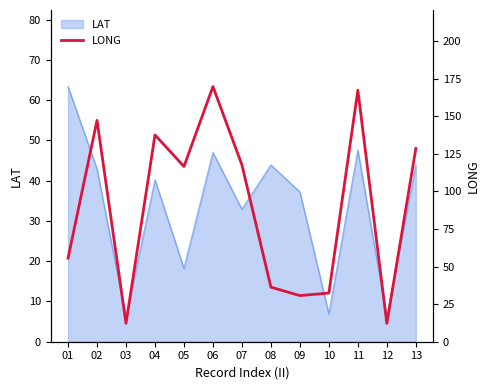

Where does the data first go above 116?

02